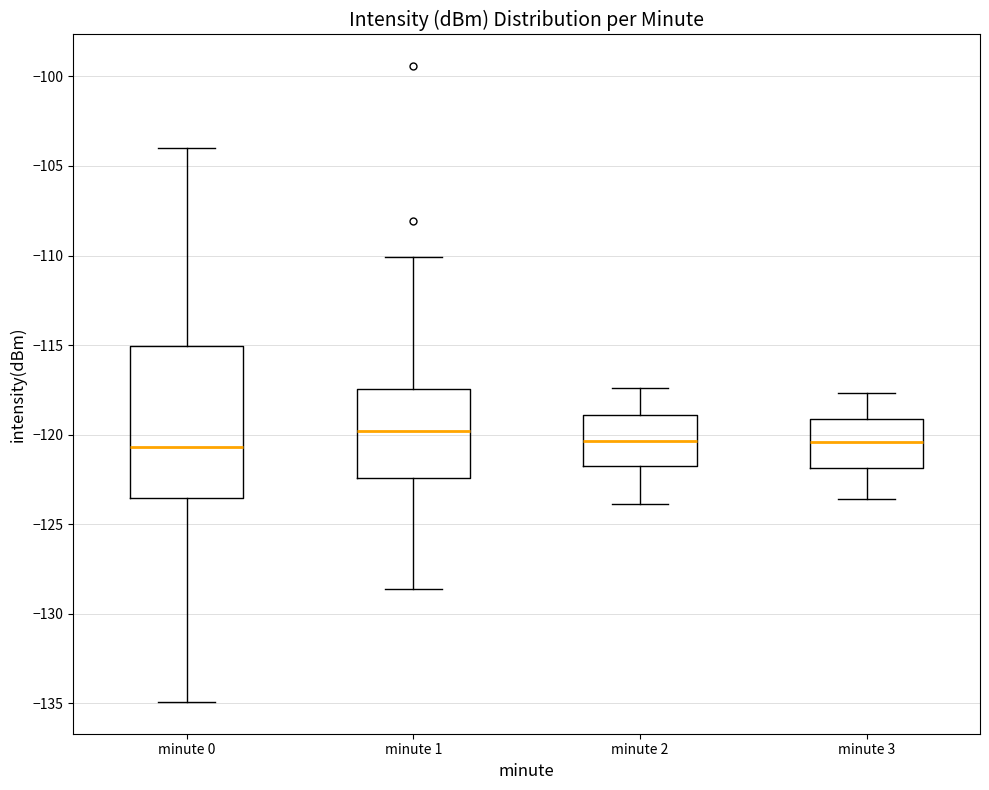

Reading left to right, transcribe this box plot: for each box, give where its median line is, the range the box spans, and where its two whiskers end, as read against the y-axis. The values are not printed on the chart, so give them approximately, as read against the axis.

minute 0: median -120.5, box -123.5 to -115.0, whiskers -135.0 to -104.0
minute 1: median -120.0, box -122.5 to -117.5, whiskers -128.5 to -110.0
minute 2: median -120.5, box -122.0 to -119.0, whiskers -124.0 to -117.5
minute 3: median -120.5, box -122.0 to -119.0, whiskers -123.5 to -117.5